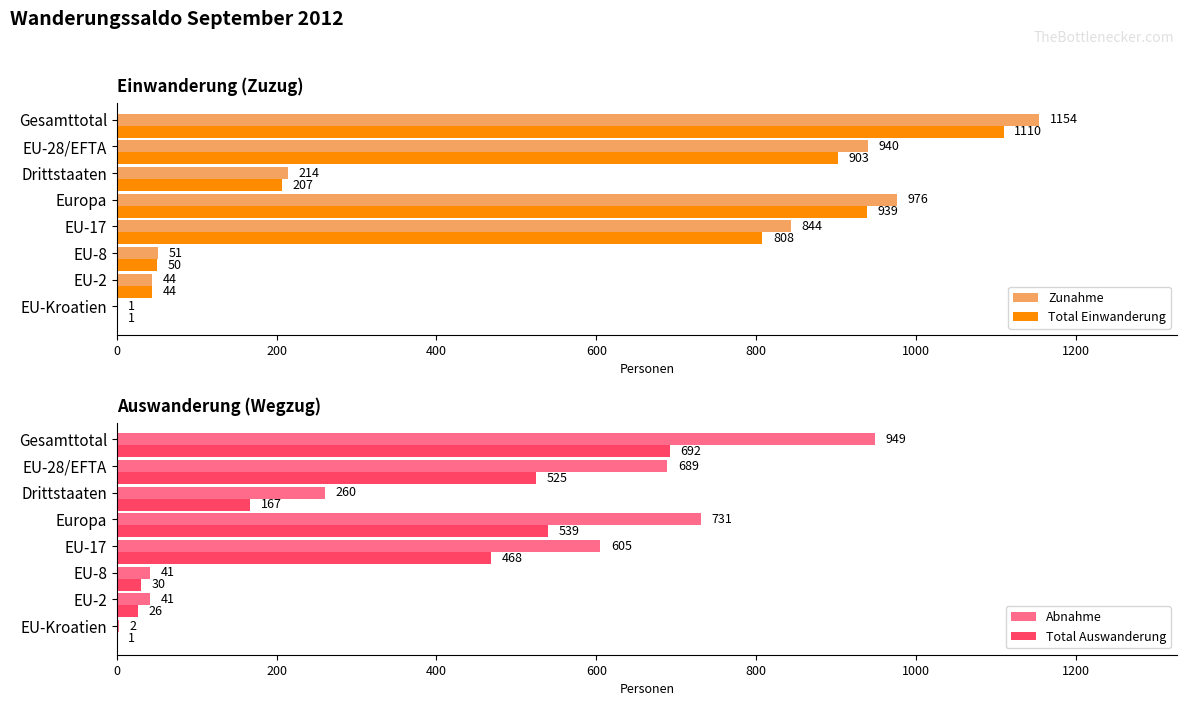

True or false: Zunahme has a value of 91 at Drittstaaten.

False